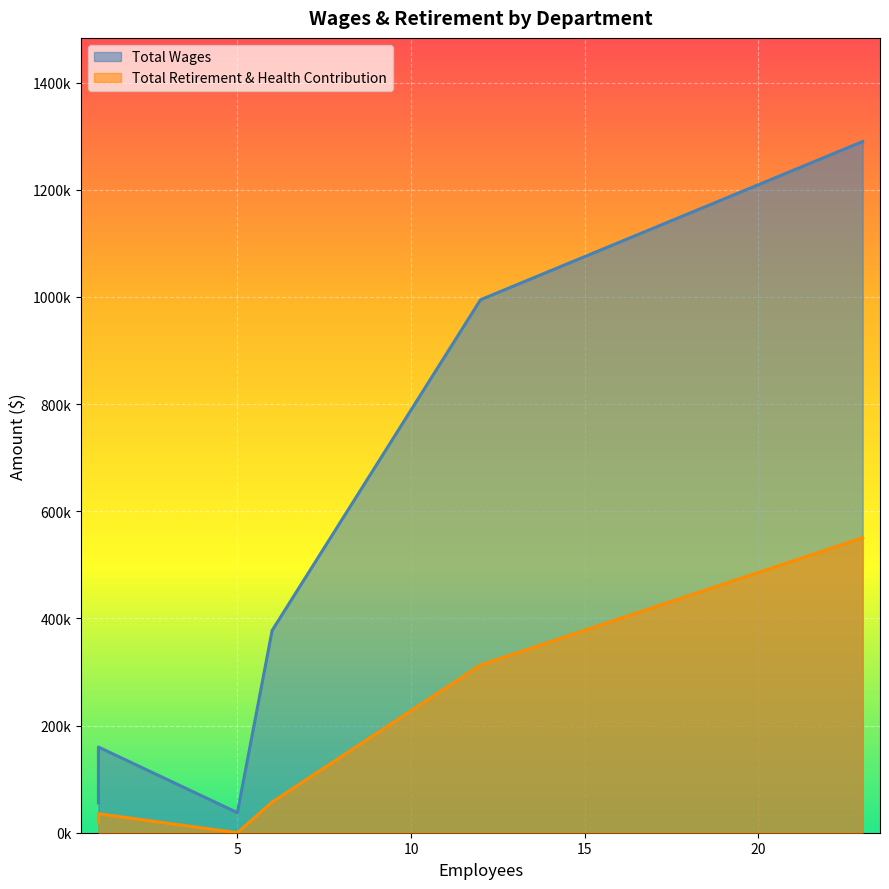

True or false: Total Wages and Total Retirement & Health Contribution cross at least once.

False